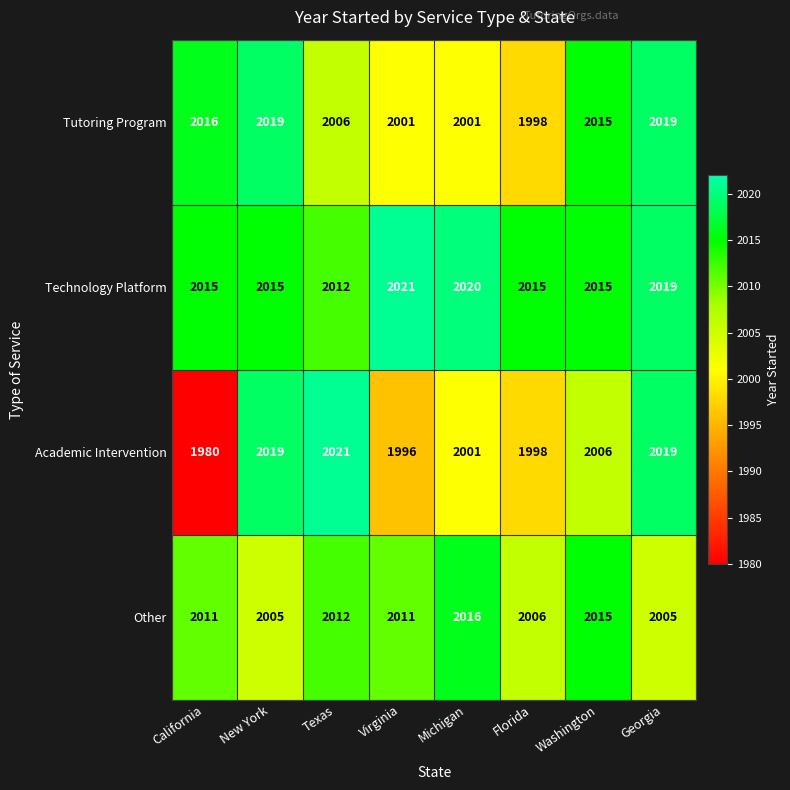

What is the maximum value shown in the chart?

2021